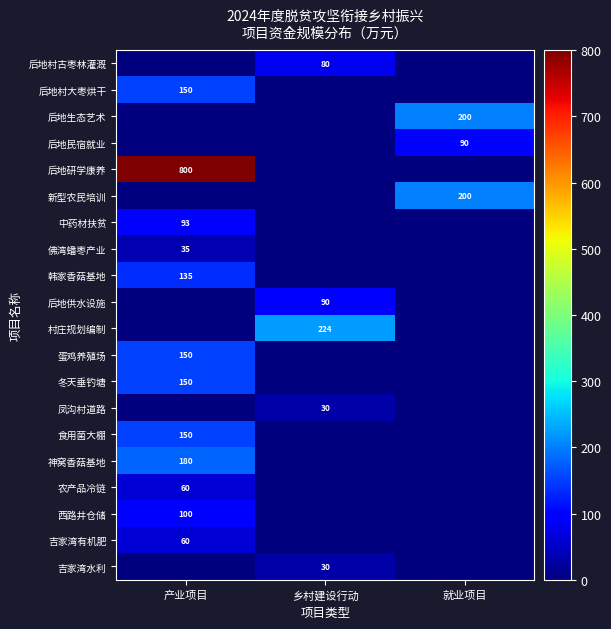

The 村庄规划编制 series shows 136 at 乡村建设行动. True or false?

False